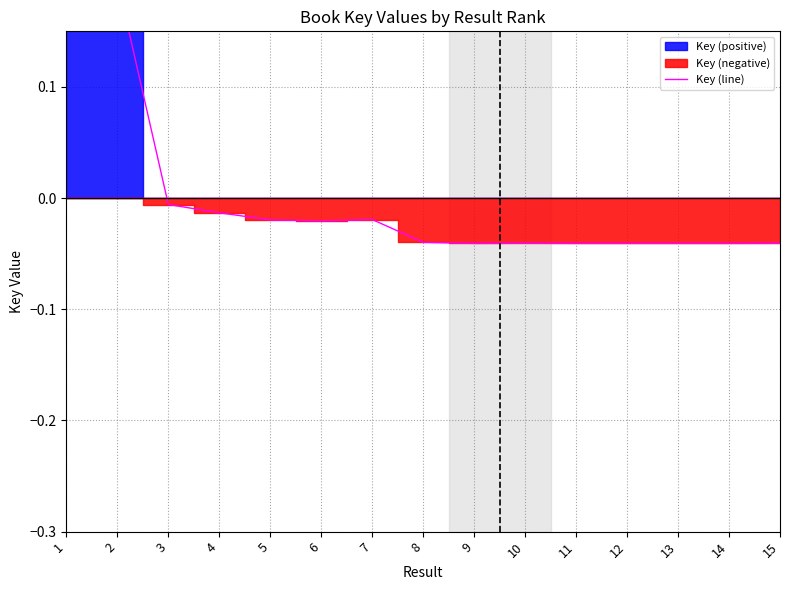

What is the difference between the second highest and second lowest values?

0.2